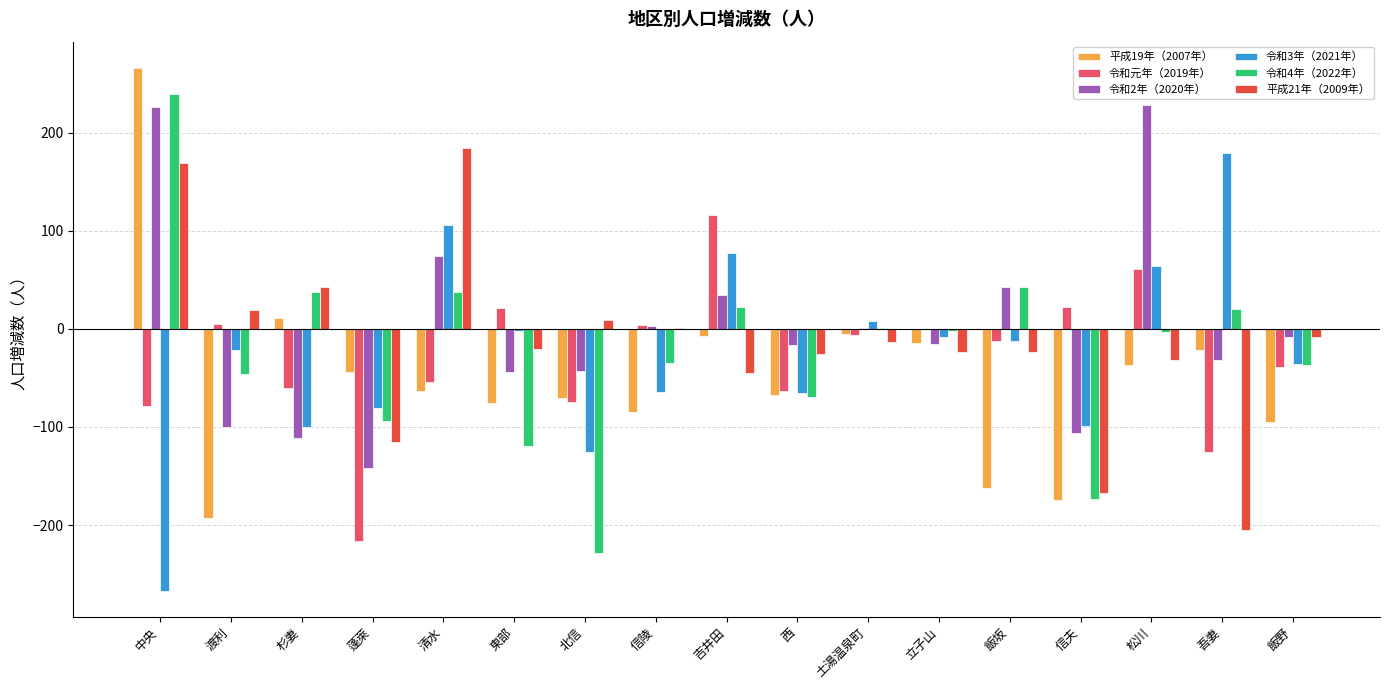

What is the total value across all series at 東部?

-241